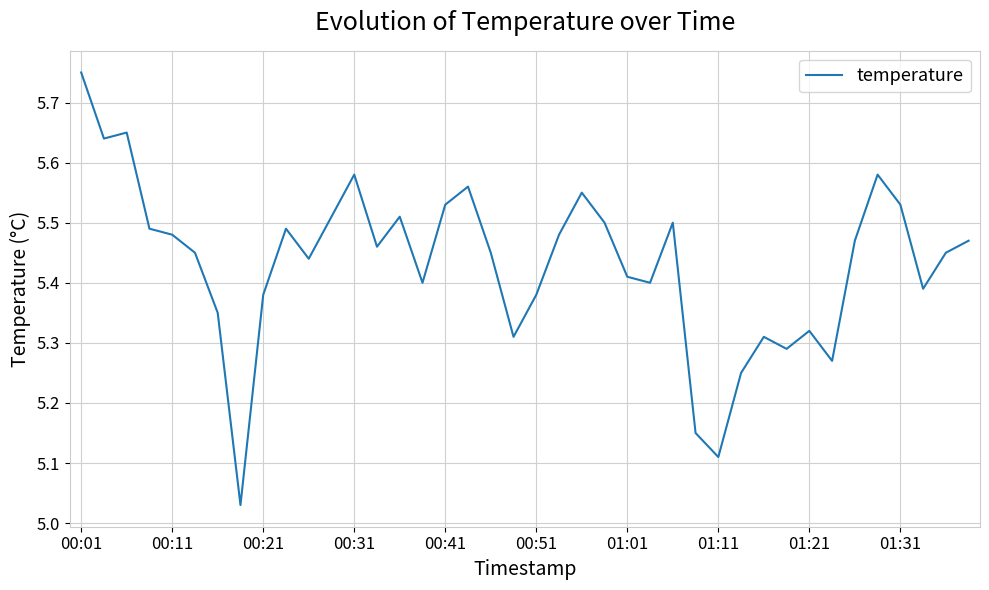

What is the difference between the maximum and minimum values?

0.7